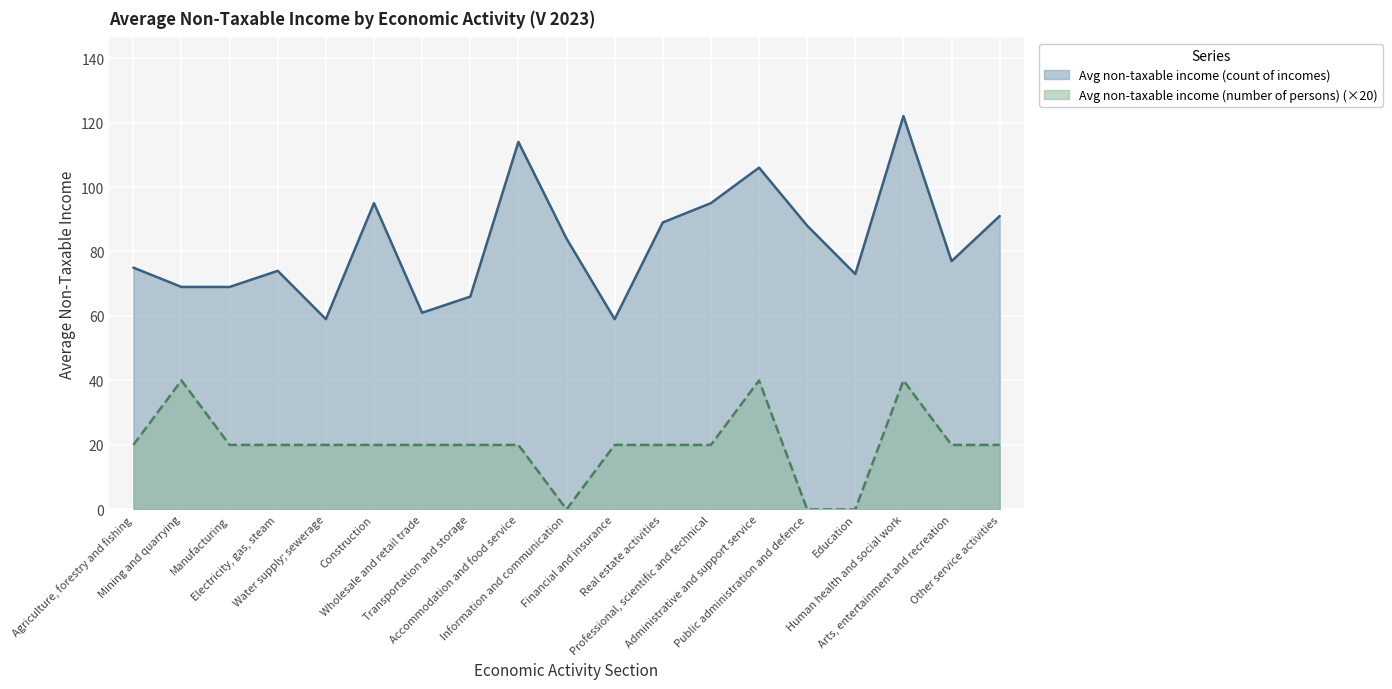

What is the total value across all series at Real estate activities?

109